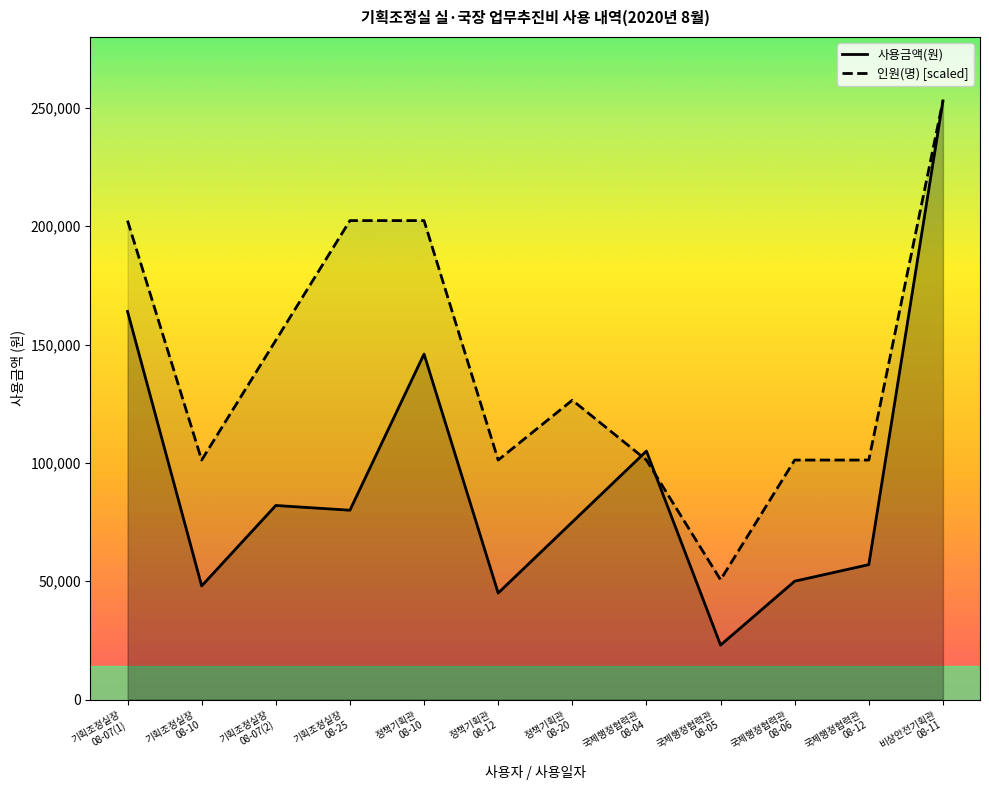

Reading left to right, transcribe all the data shown in this chart.

사용금액(원): 기획조정실장
08-07(1)=164000	기획조정실장
08-10=48000	기획조정실장
08-07(2)=82000	기획조정실장
08-25=80000	정책기획관
08-10=146000	정책기획관
08-12=45000	정책기획관
08-20=75000	국제행정협력관
08-04=105000	국제행정협력관
08-05=23000	국제행정협력관
08-06=50000	국제행정협력관
08-12=57000	비상안전기획관
08-11=253000
인원(명): 기획조정실장
08-07(1)=202400	기획조정실장
08-10=101200	기획조정실장
08-07(2)=151800	기획조정실장
08-25=202400	정책기획관
08-10=202400	정책기획관
08-12=101200	정책기획관
08-20=126500	국제행정협력관
08-04=101200	국제행정협력관
08-05=50600	국제행정협력관
08-06=101200	국제행정협력관
08-12=101200	비상안전기획관
08-11=253000